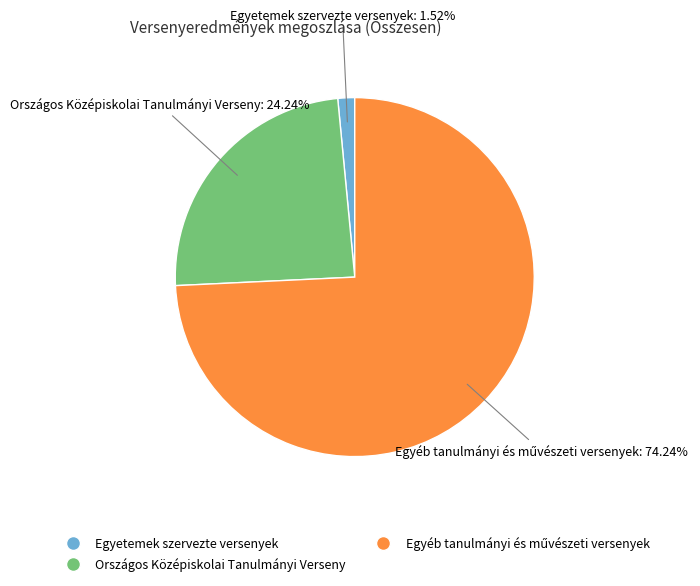

Does Egyetemek szervezte versenyek account for over 50% of the chart?

No